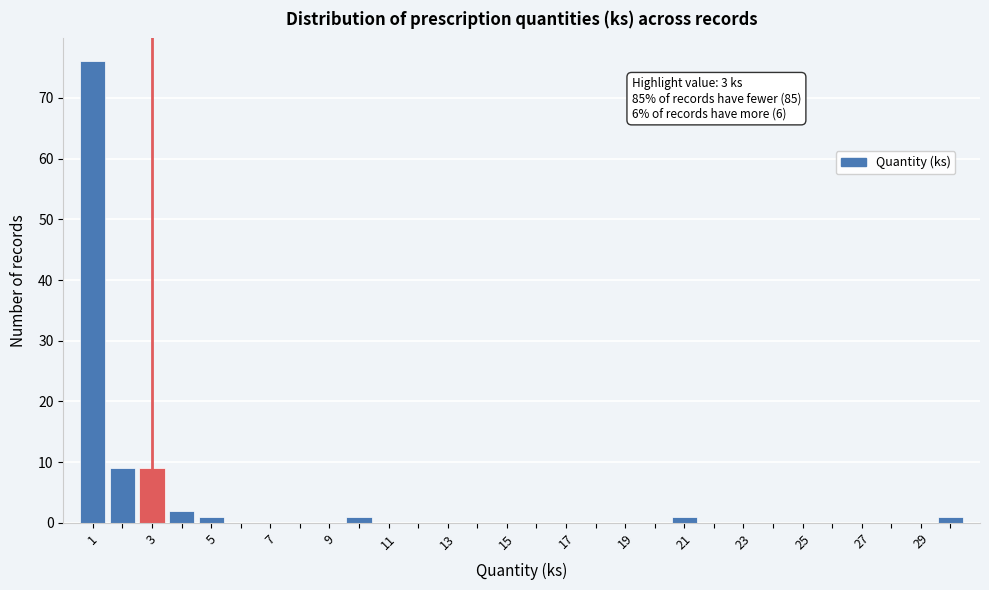

Over which range of the x-axis is the bar tallest?

0.5 to 1.5